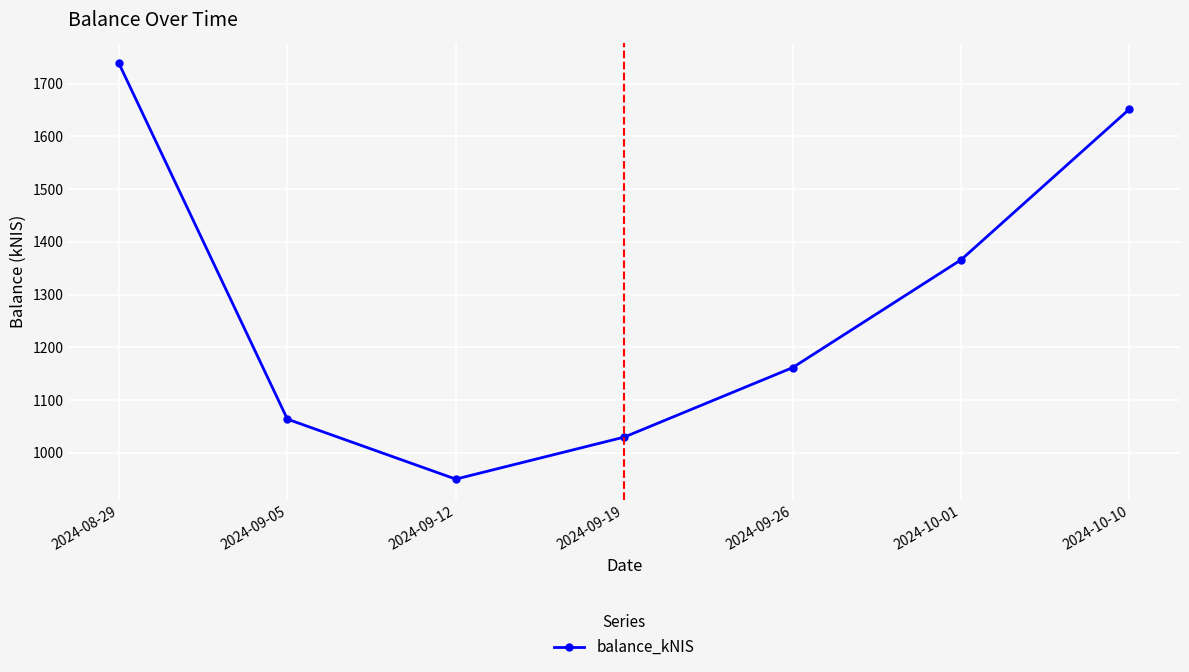

The value at 2024-09-26 is 751.3. True or false?

False